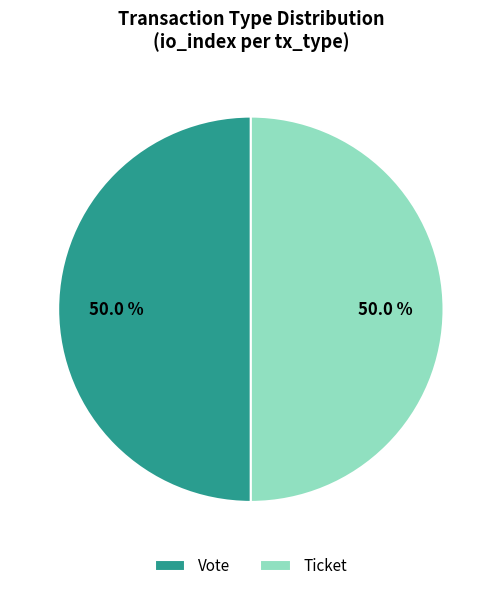

What portion of the pie excludes Vote?

50.0%